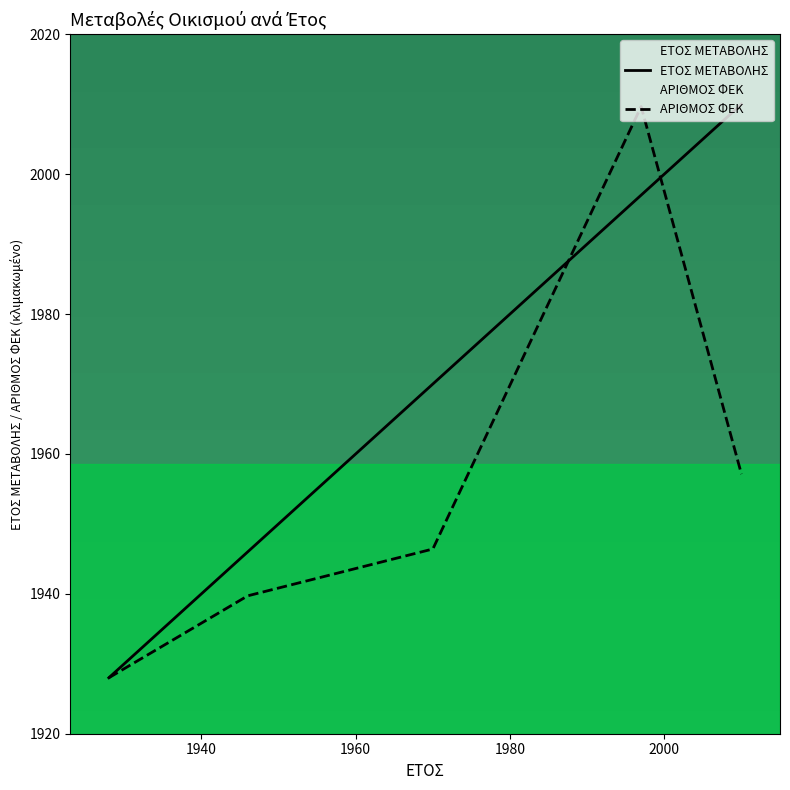

Which series has the widest spread of values?

ΕΤΟΣ ΜΕΤΑΒΟΛΗΣ